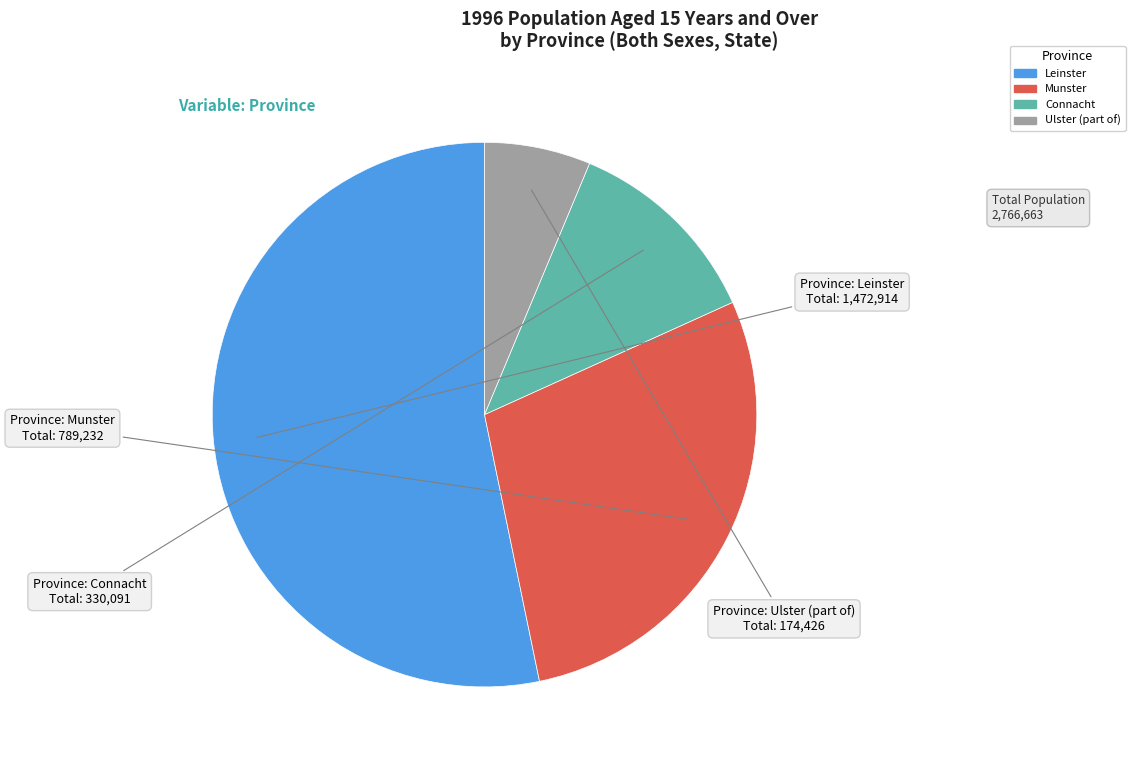

What is the smallest slice in the pie chart?

Ulster (part of)